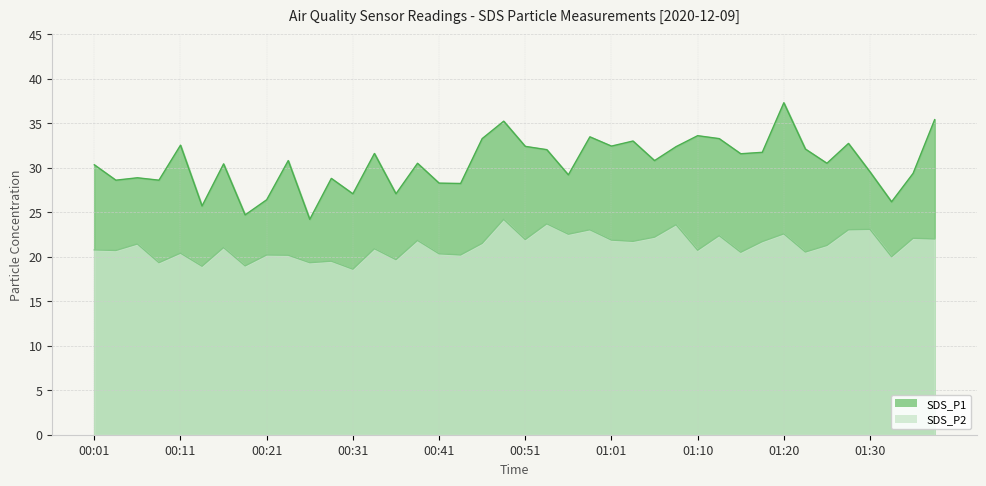

Reading left to right, extract all data points from this chart.

SDS_P1: 00:01=30.3	00:04=28.6	00:06=28.9	00:09=28.6	00:11=32.5	00:14=25.7	00:16=30.4	00:19=24.7	00:21=26.4	00:23=30.8	00:26=24.2	00:28=28.8	00:31=27.1	00:33=31.6	00:36=27.1	00:38=30.5	00:41=28.3	00:43=28.2	00:46=33.3	00:48=35.2	00:51=32.4	00:53=32.0	00:56=29.2	00:58=33.5	01:01=32.4	01:03=33.0	01:05=30.8	01:08=32.4	01:10=33.6	01:13=33.3	01:15=31.6	01:18=31.7	01:20=37.3	01:23=32.1	01:25=30.5	01:27=32.7	01:30=29.5	01:32=26.2	01:35=29.4	01:37=35.4
SDS_P2: 00:01=20.8	00:04=20.7	00:06=21.4	00:09=19.3	00:11=20.4	00:14=18.9	00:16=21.0	00:19=19.0	00:21=20.2	00:23=20.2	00:26=19.3	00:28=19.5	00:31=18.6	00:33=20.9	00:36=19.7	00:38=21.8	00:41=20.3	00:43=20.2	00:46=21.5	00:48=24.2	00:51=21.9	00:53=23.7	00:56=22.5	00:58=23.0	01:01=21.9	01:03=21.7	01:05=22.2	01:08=23.6	01:10=20.7	01:13=22.4	01:15=20.5	01:18=21.7	01:20=22.6	01:23=20.5	01:25=21.3	01:27=23.0	01:30=23.1	01:32=20.0	01:35=22.1	01:37=22.0